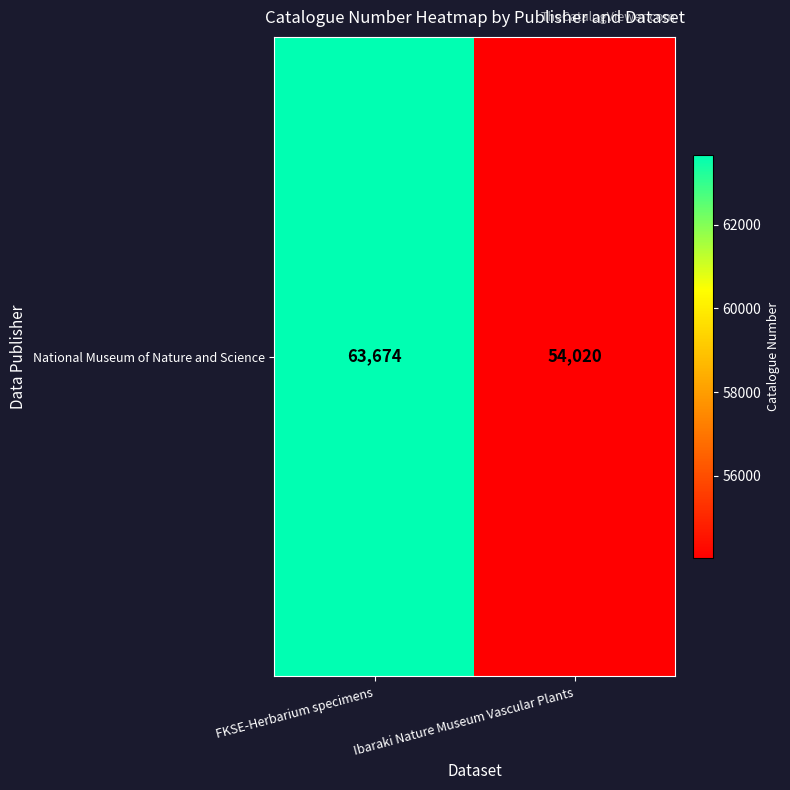

What is the difference between the values at Ibaraki Nature Museum Vascular Plants and FKSE-Herbarium specimens?

9654